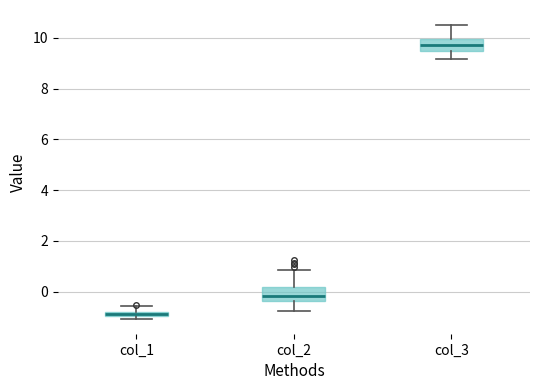

Which box has the lowest median line?

col_1